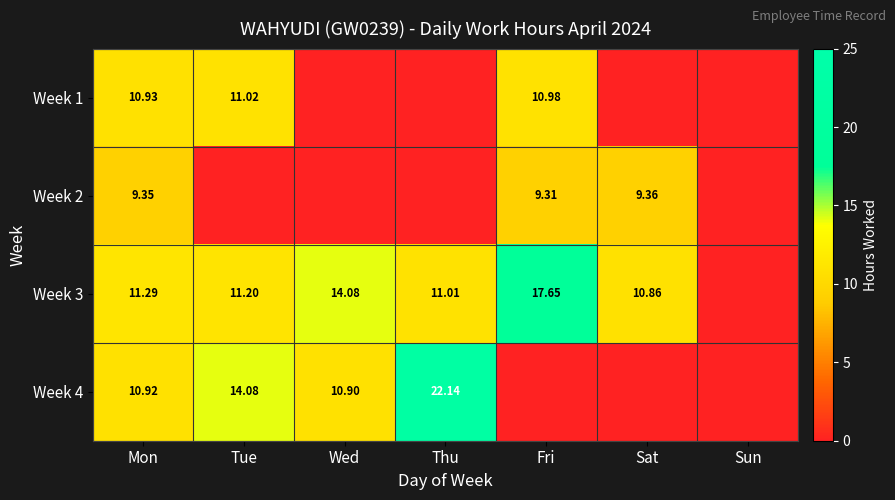

Is the value of Week 1 at Tue greater than the value of Week 3 at Fri?

No